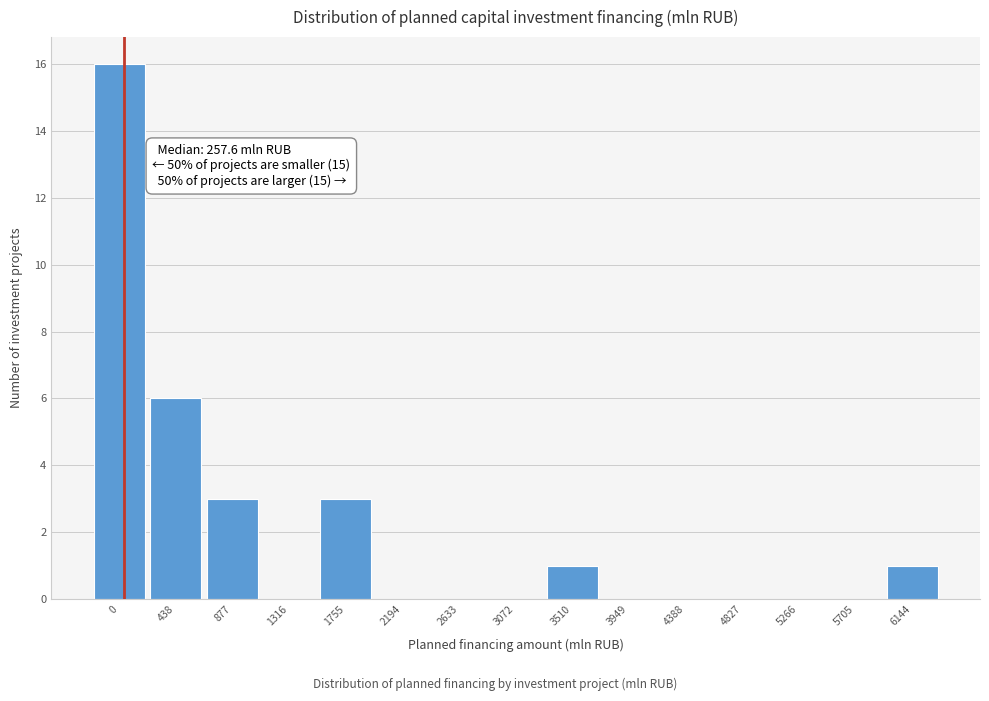

Reading left to right, list all the values displayed in this chart.

0=16	438=6	877=3	1316=0	1755=3	2194=0	2633=0	3072=0	3510=1	3949=0	4388=0	4827=0	5266=0	5705=0	6144=1